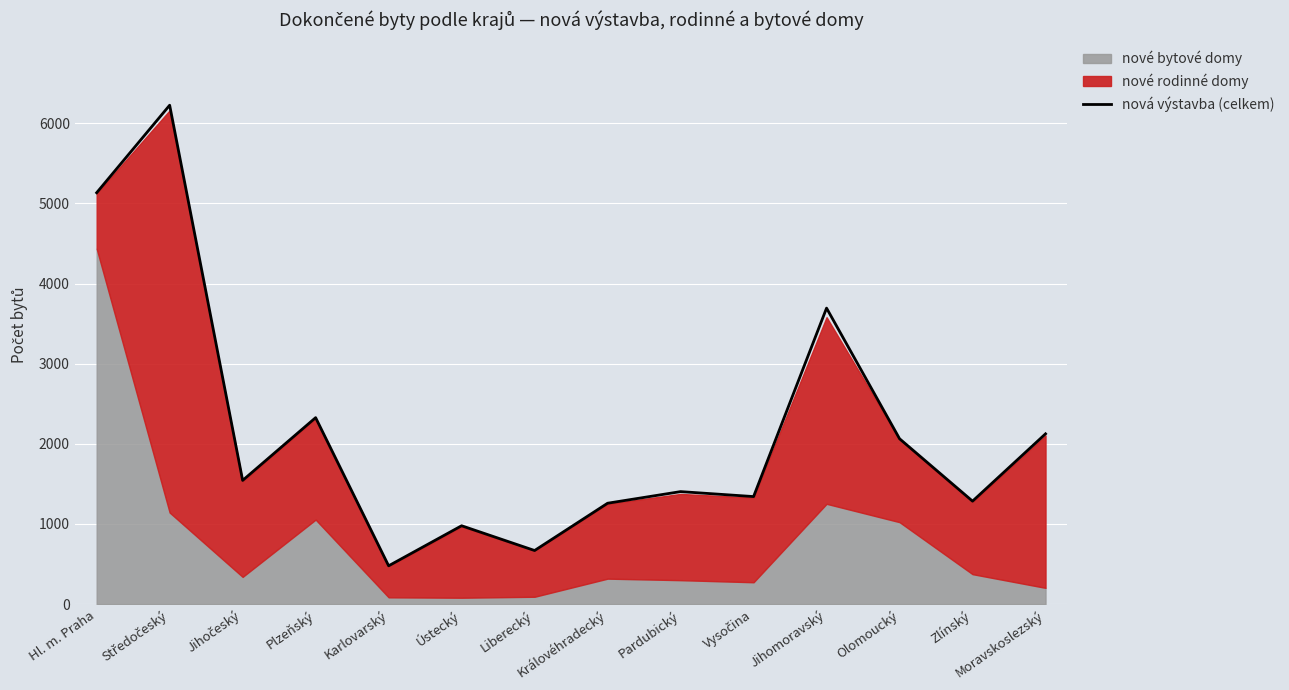

Read the nová výstavba (celkem) value at Hl. m. Praha.

5134